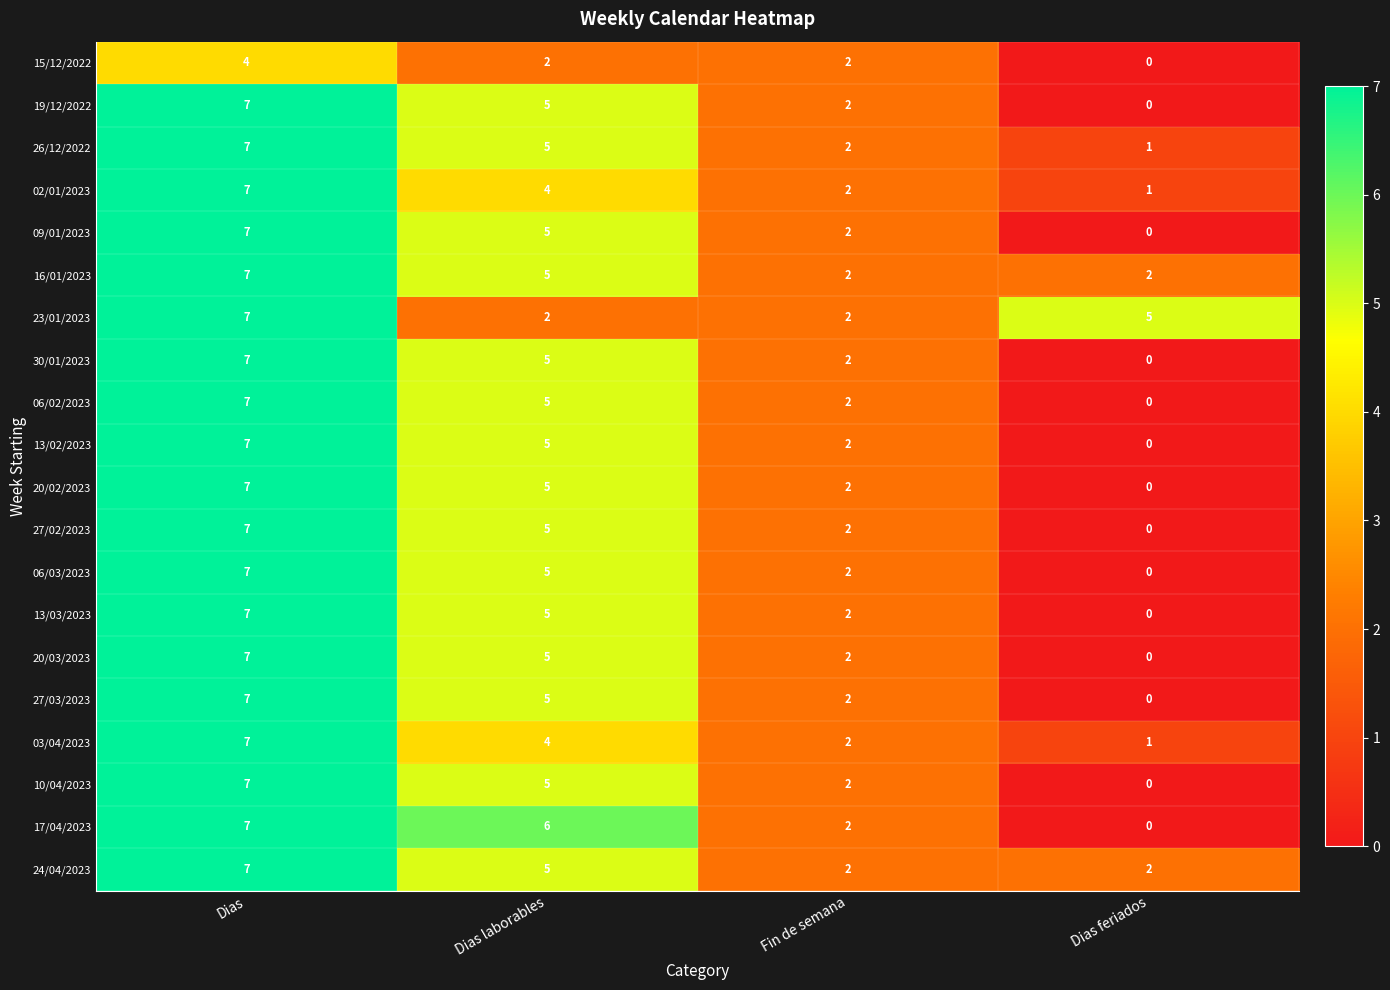

Where does the 02/01/2023 series first go above 4?

Dias